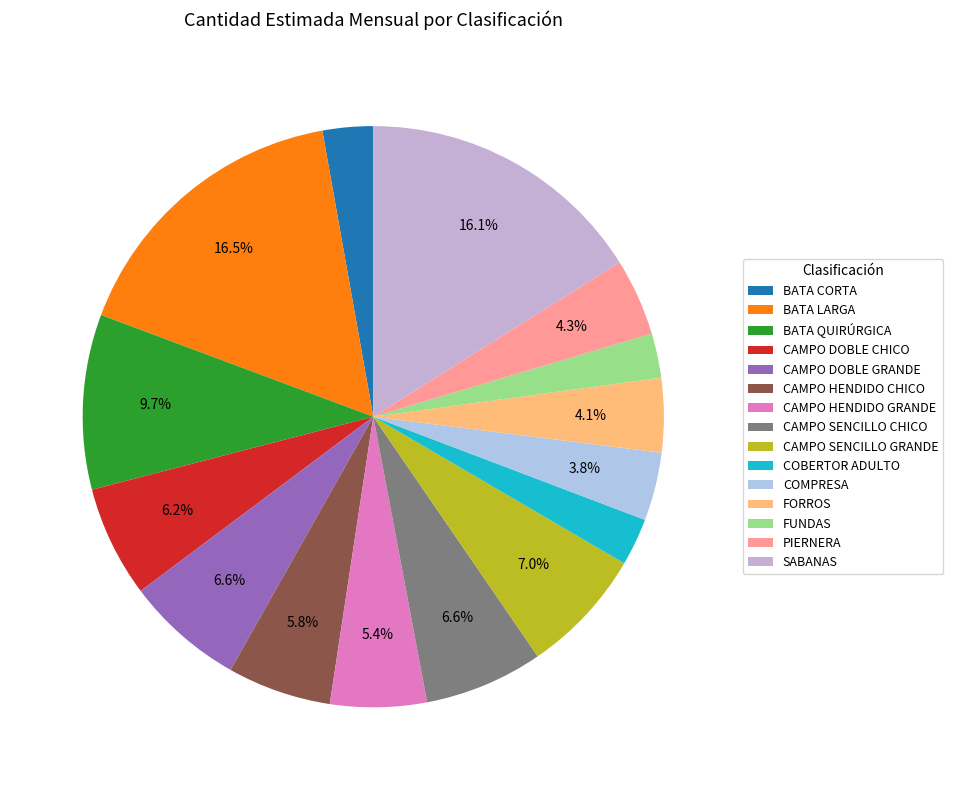

To the nearest percent, what is the difference between the largest and smallest slice percentages?

14%